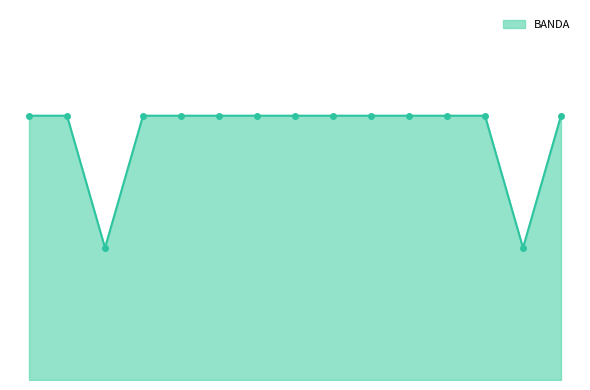

Does the chart have visible grid lines?

No